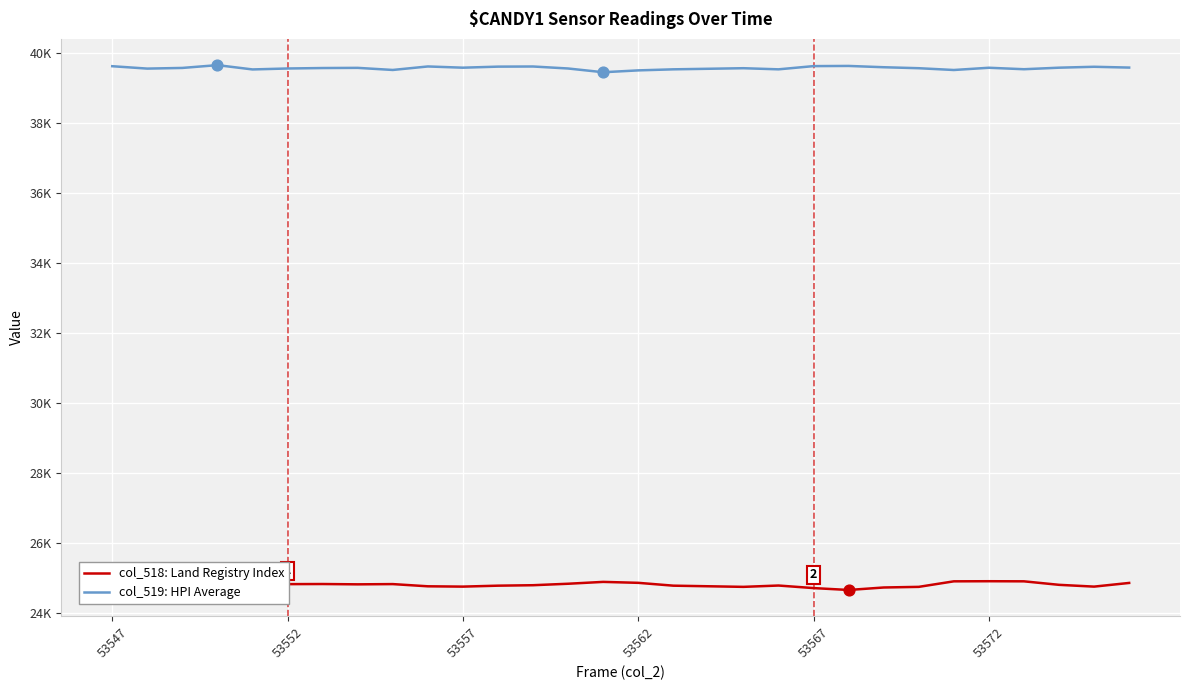

Is the value of col_519: HPI Average at 7 greater than the value of col_518: Land Registry Index at 29?

Yes